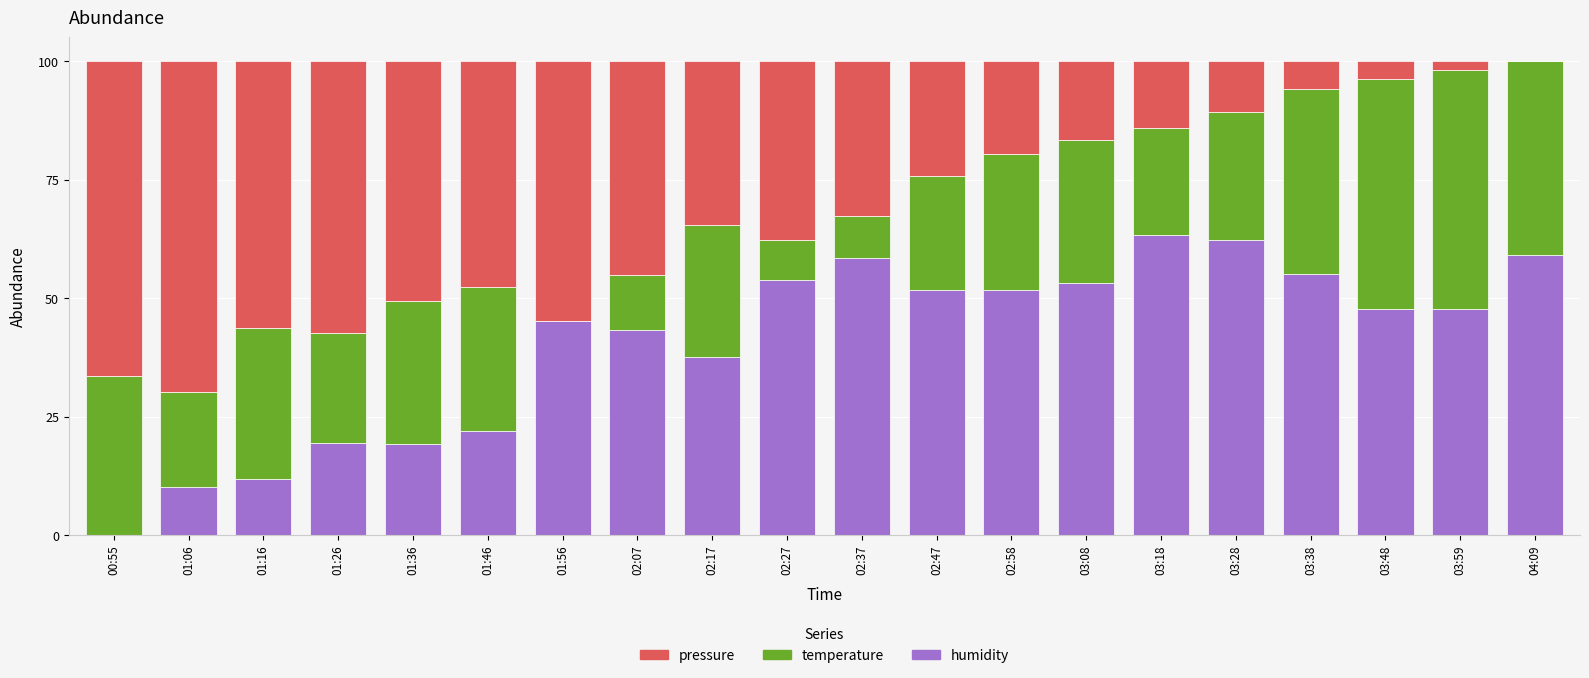

What is the sum of all humidity values?

813.4